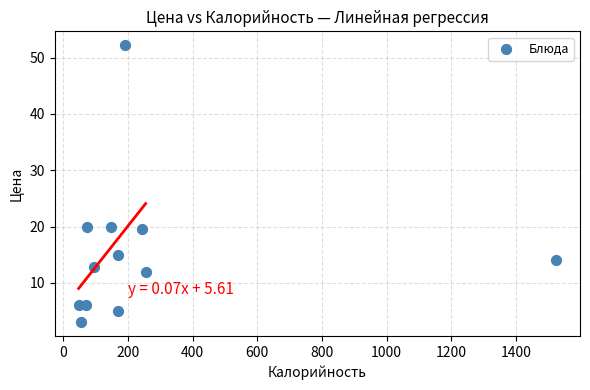

What is the average X value?

253.1